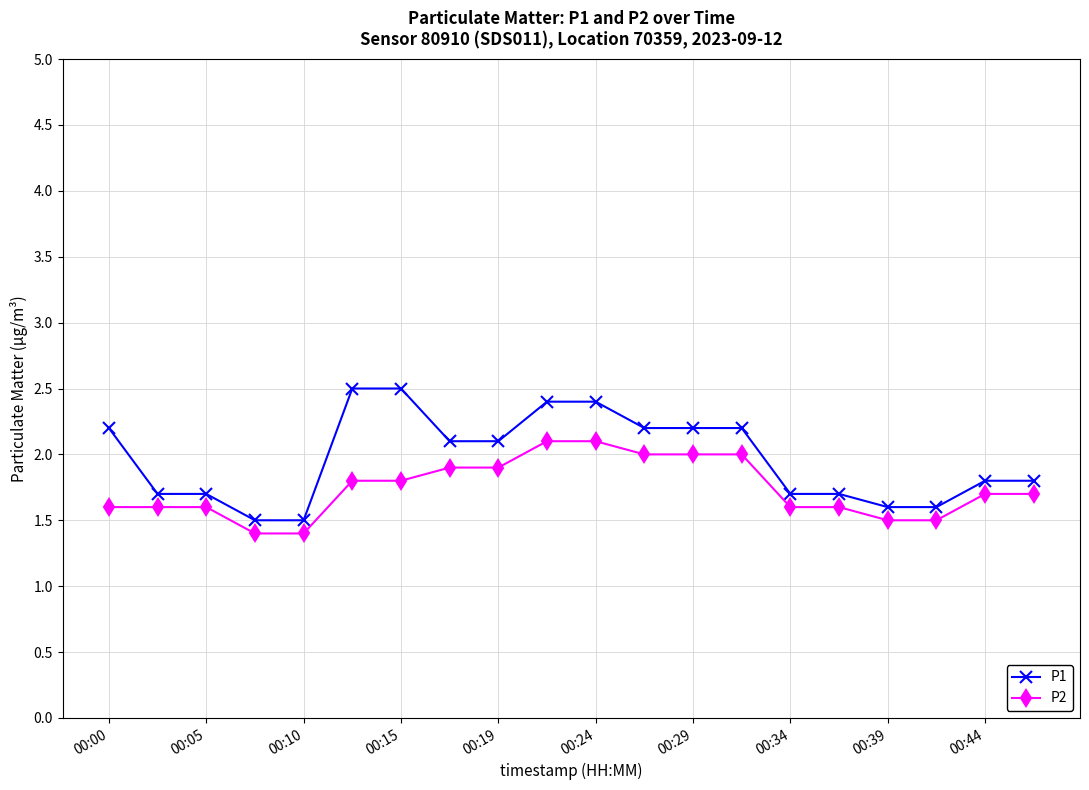

At how many categories does at least one series exceed 1?

20